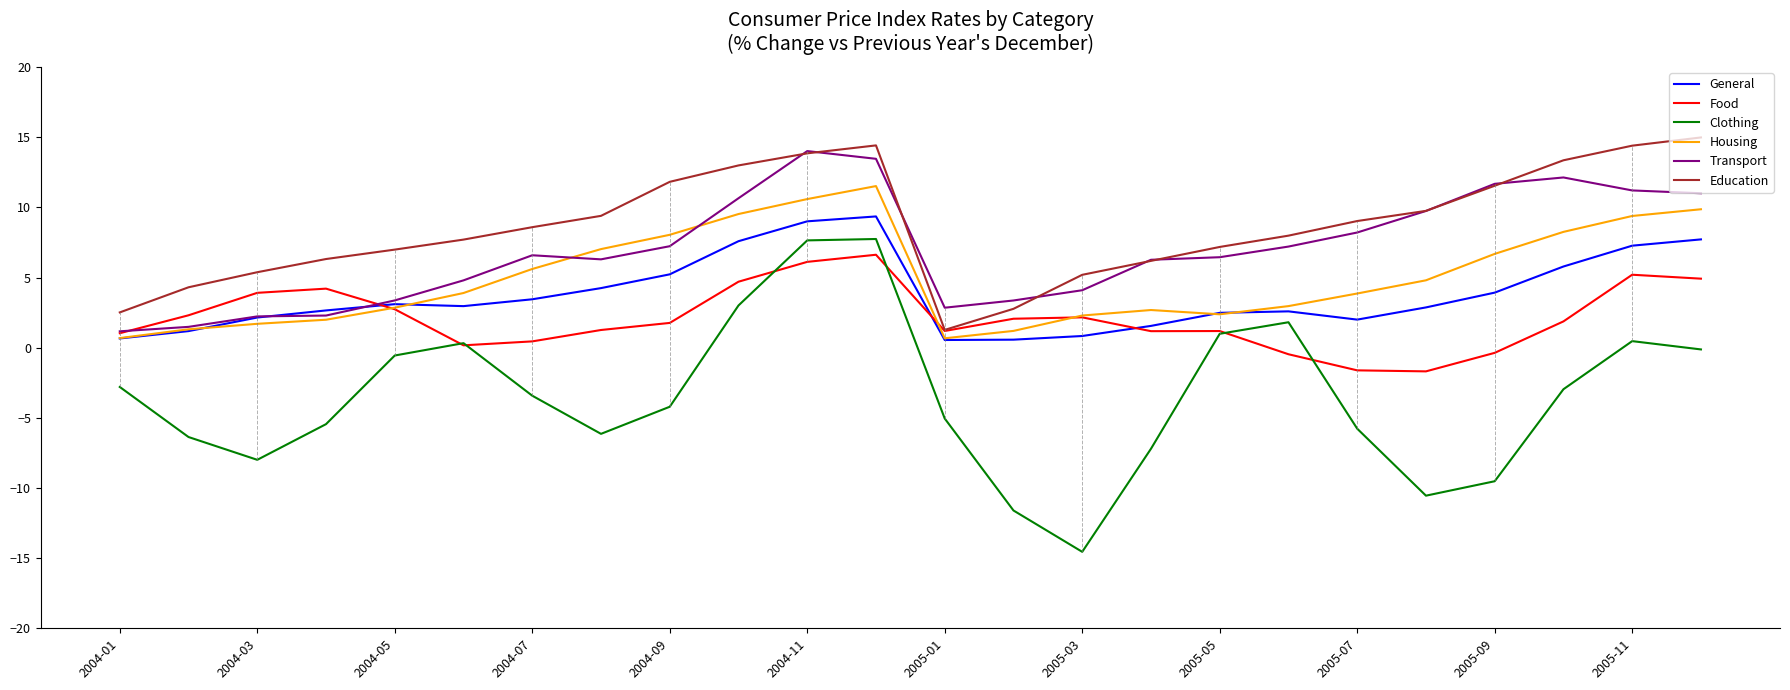

Which series has the largest total across all categories?

Education